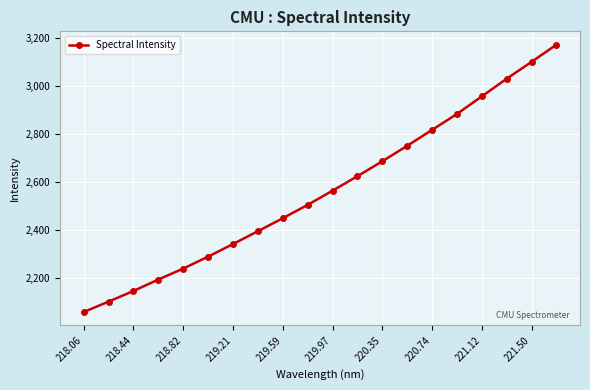

What is the sum of all values?

51291.2